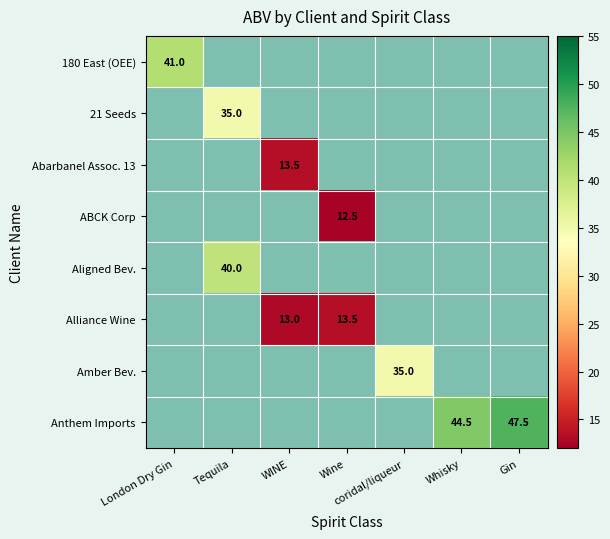

Is it true that Amber Bev. equals 54.9 at coridal/liqueur?

False